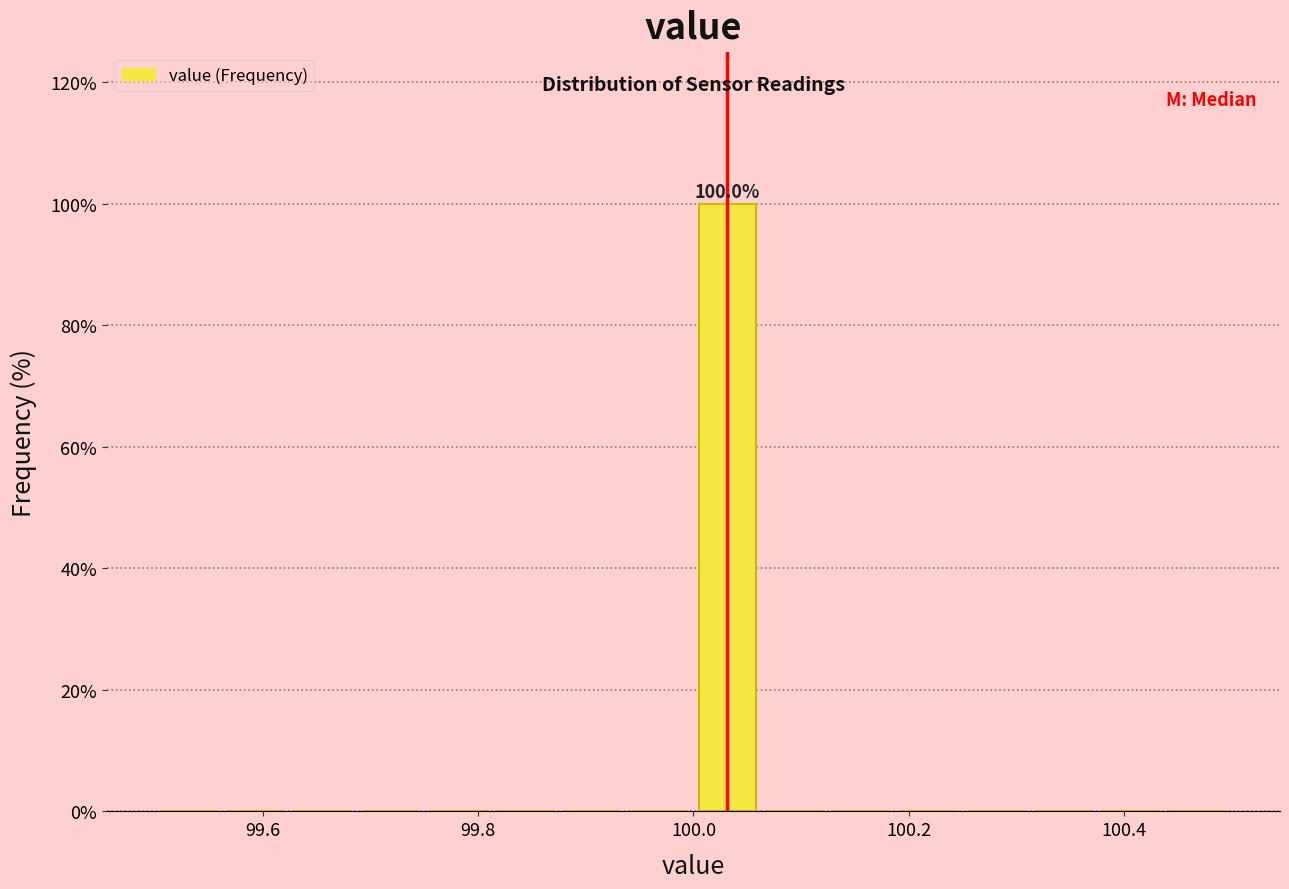

Read against the x-axis, roughly where is the centre of the tallest bar?

100.04